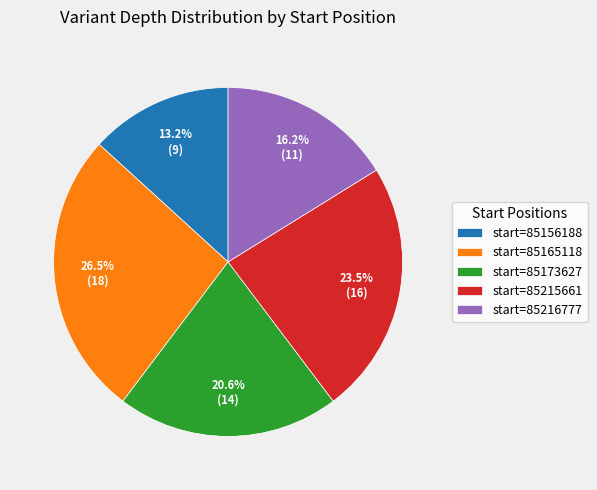

Which slice is the largest?

start=85165118